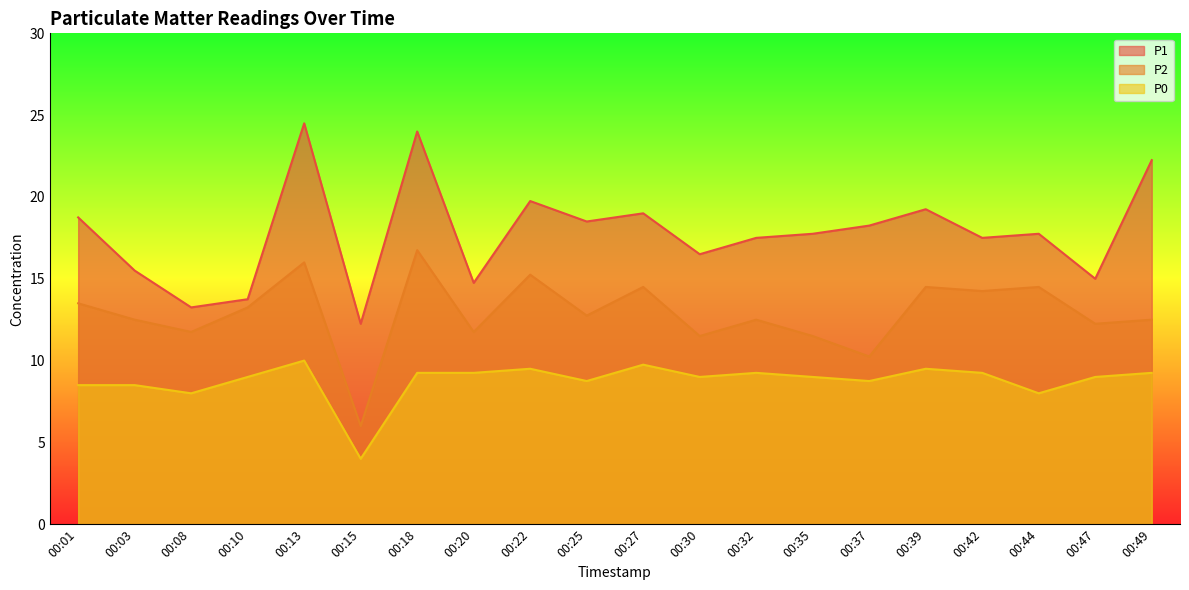

Is the value of P0 at 00:03 greater than the value of P1 at 00:49?

No